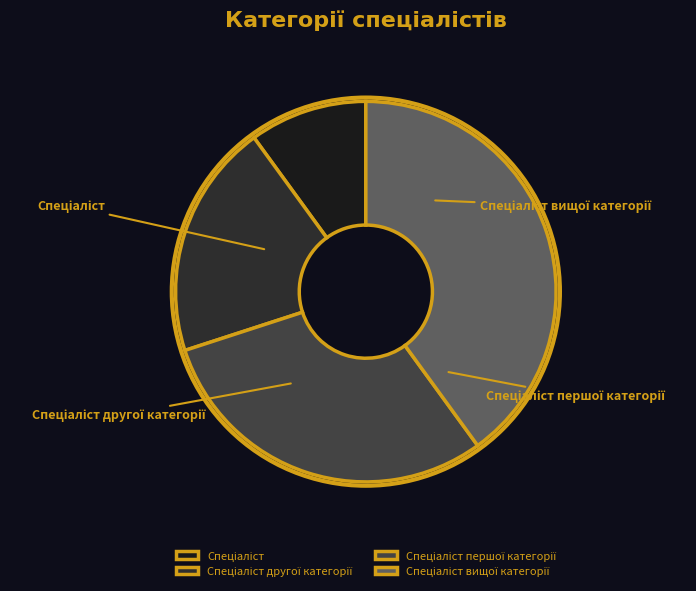

Which slice is the smallest?

Спеціаліст